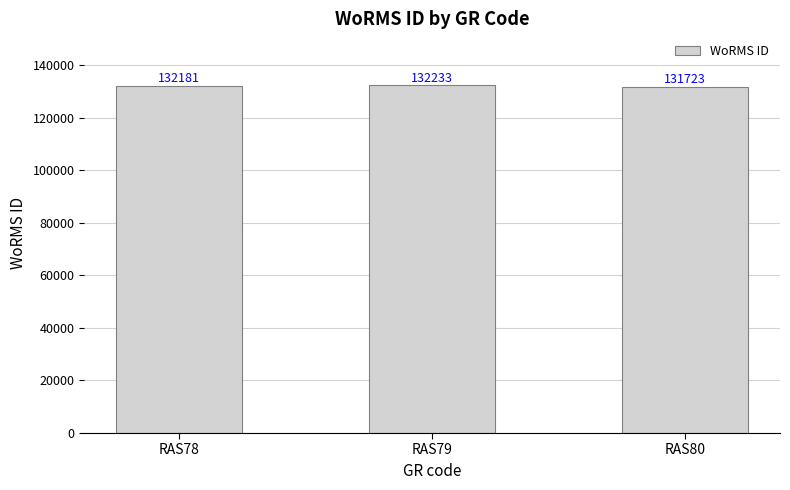

What is the average value?

132046